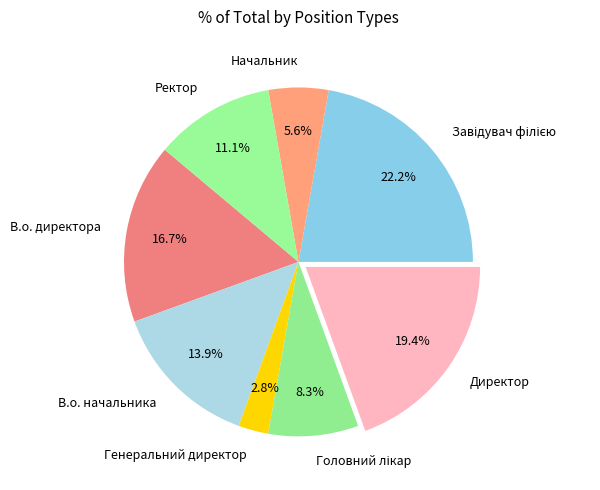

What is the smallest slice in the pie chart?

Генеральний директор